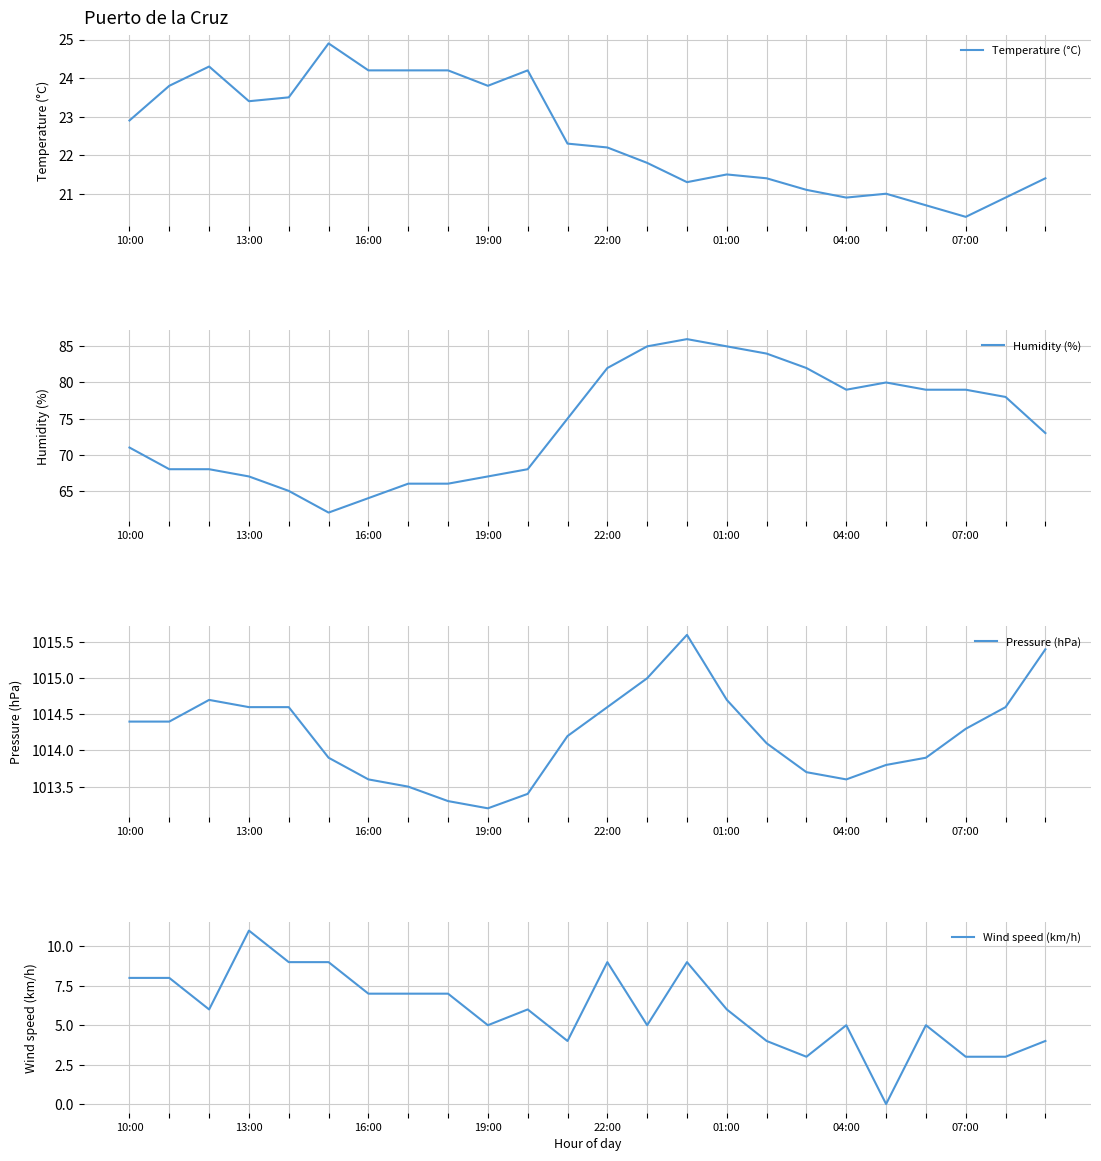

What position from the right is 13:00?

23